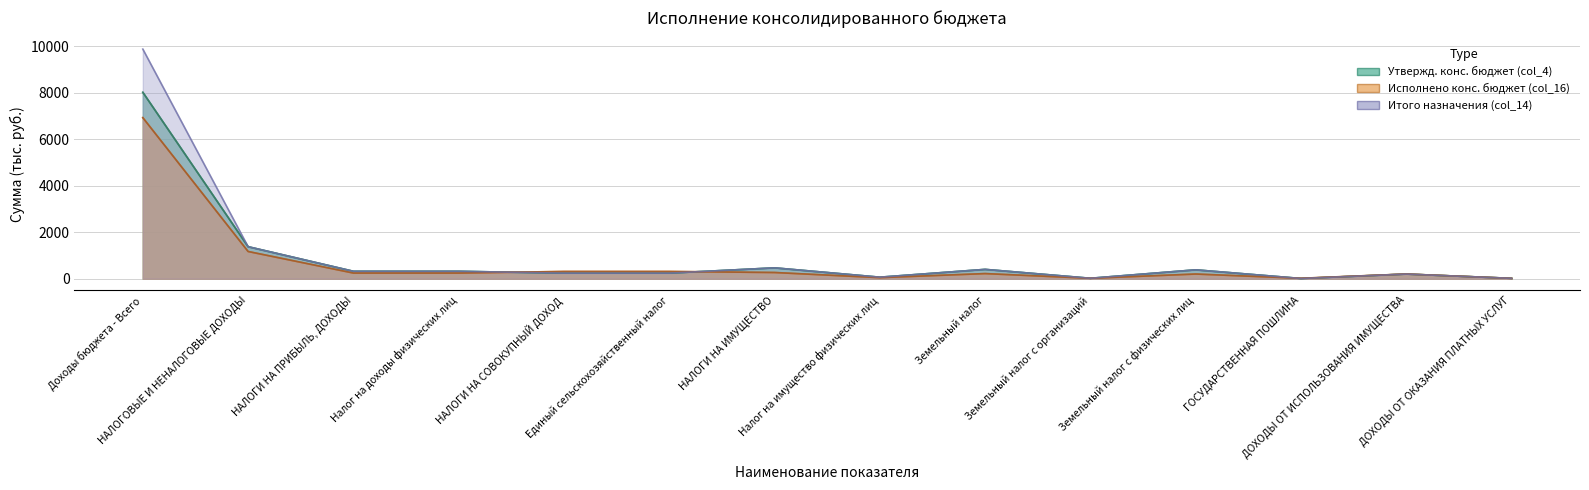

In Утвержд. конс. net (col_6), how many points are lower than both neighbors (excluding endpoints)?

3